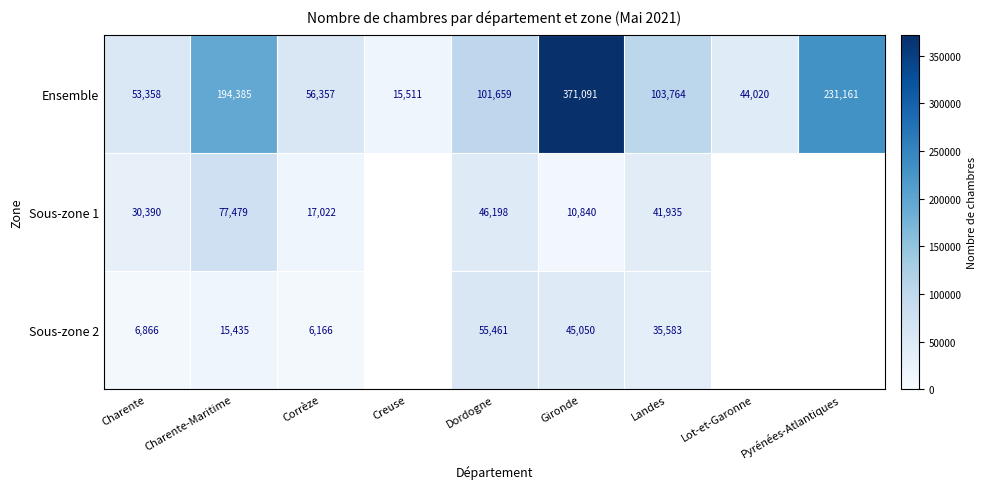

The value of Ensemble at Dordogne is 60700. True or false?

False